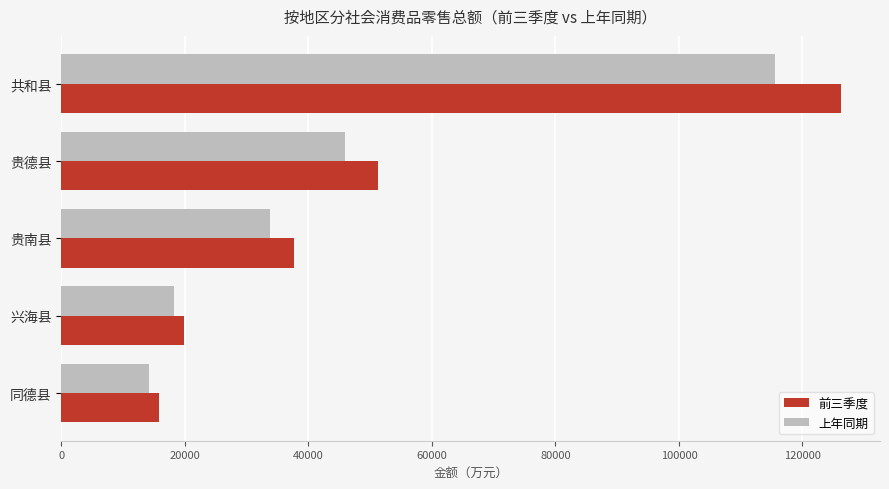

Rank the categories by 前三季度 value from lowest to highest.

同德县, 兴海县, 贵南县, 贵德县, 共和县